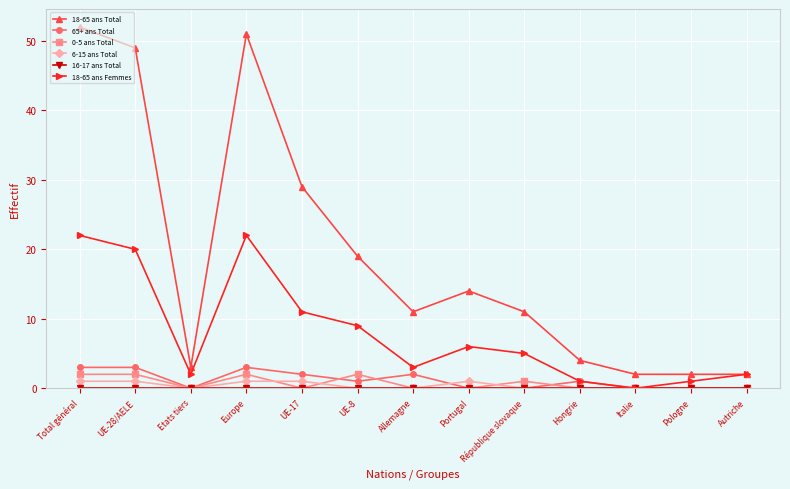

What is the difference between the highest and lowest values at UE-8?

19